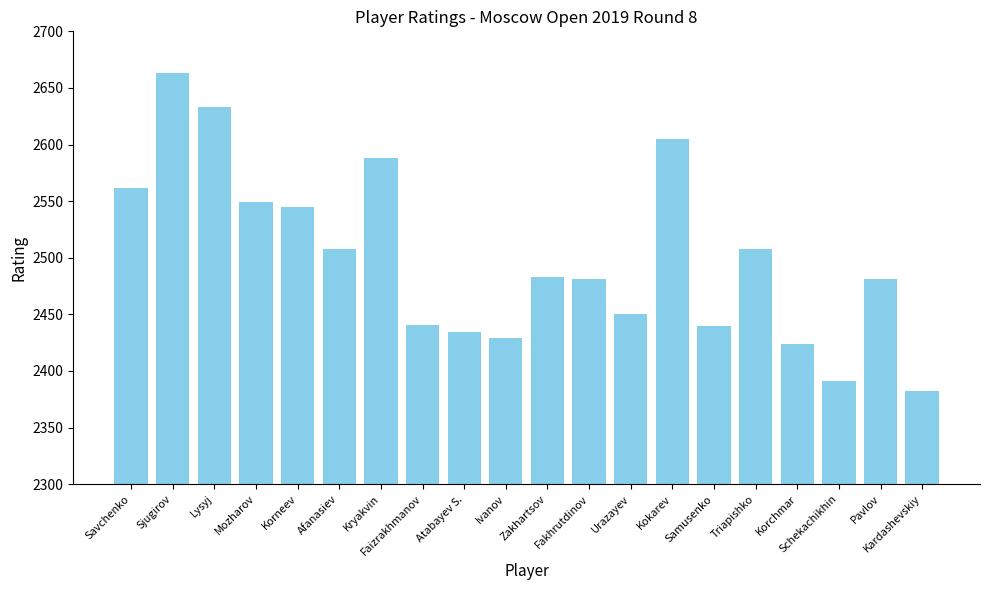

Which category has the lowest value across all series?

Kardashevskiy